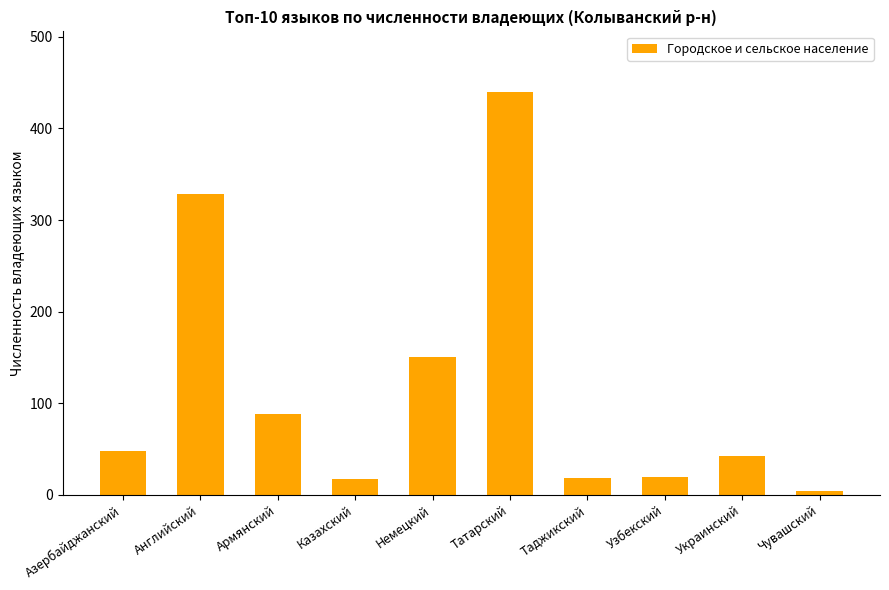

Where is the data nearest to the value 222?

Немецкий